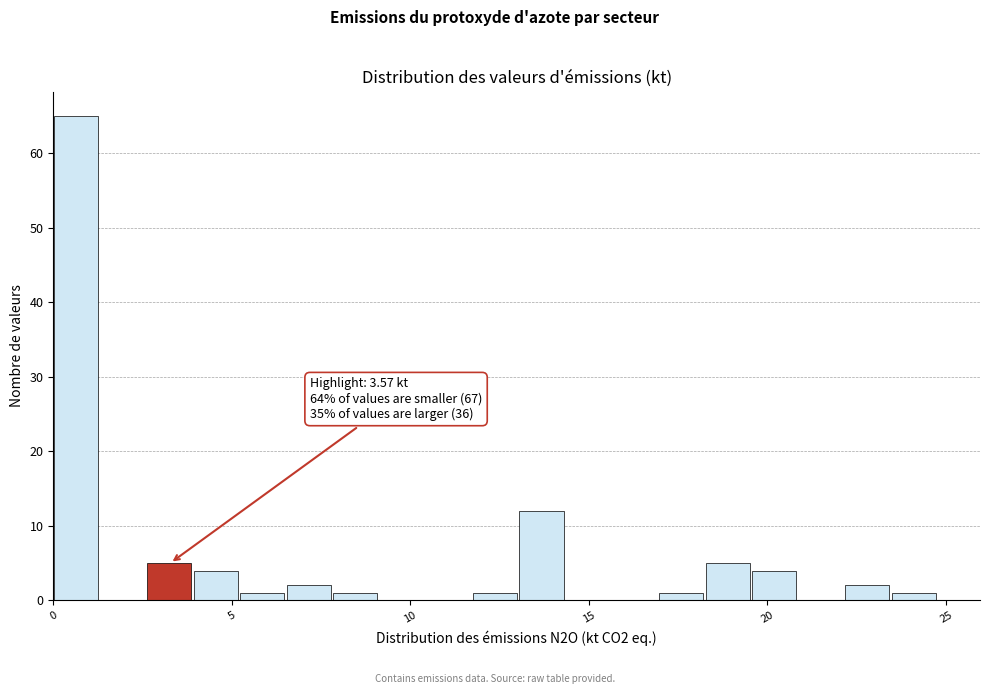

Around what value on the x-axis is the tallest bar? Give the approximate position of its centre, as read against the axis.

0.5